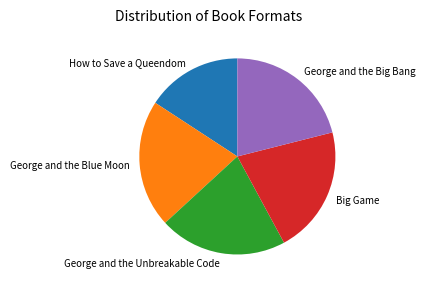

Is it true that How to Save a Queendom is 16% of the pie?

True